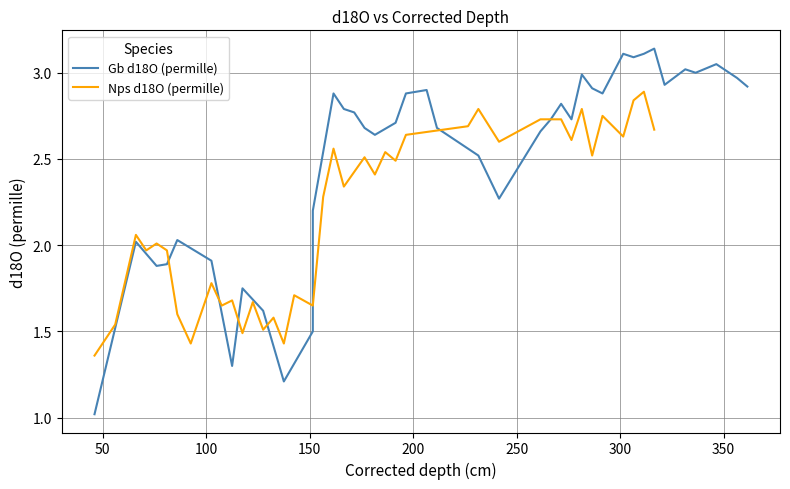

How many distinct data groups are displayed?

2